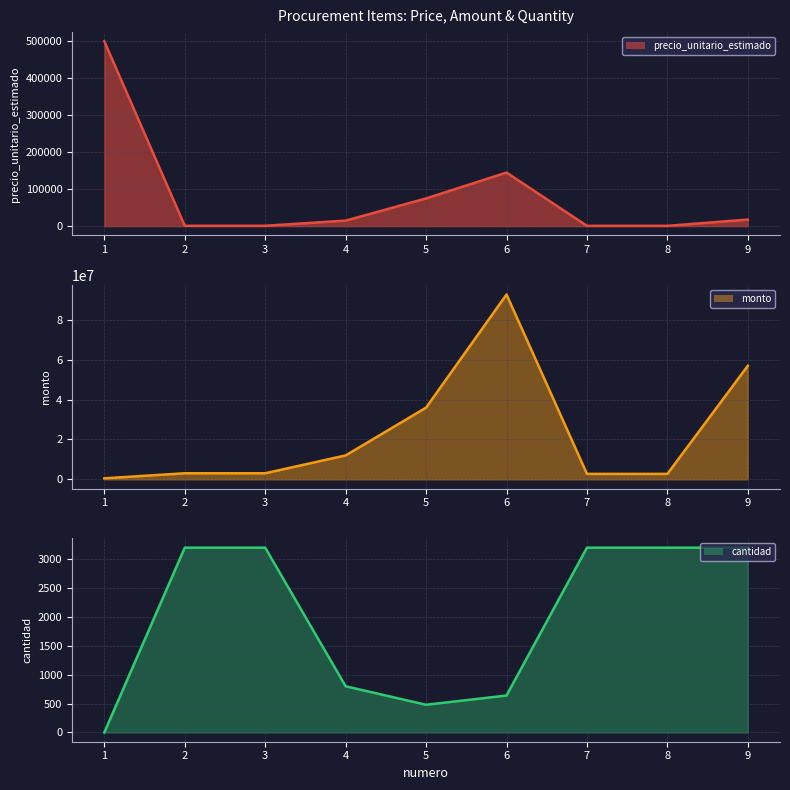

What is the difference between the maximum and minimum values in the monto (line) series?

92300000